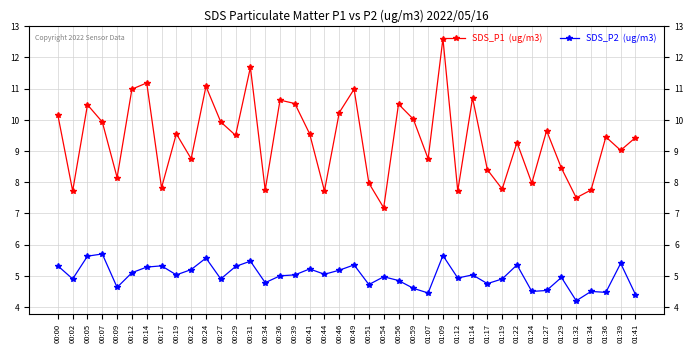

What are all the series names shown in the legend?

SDS_P1  (ug/m3), SDS_P2  (ug/m3)